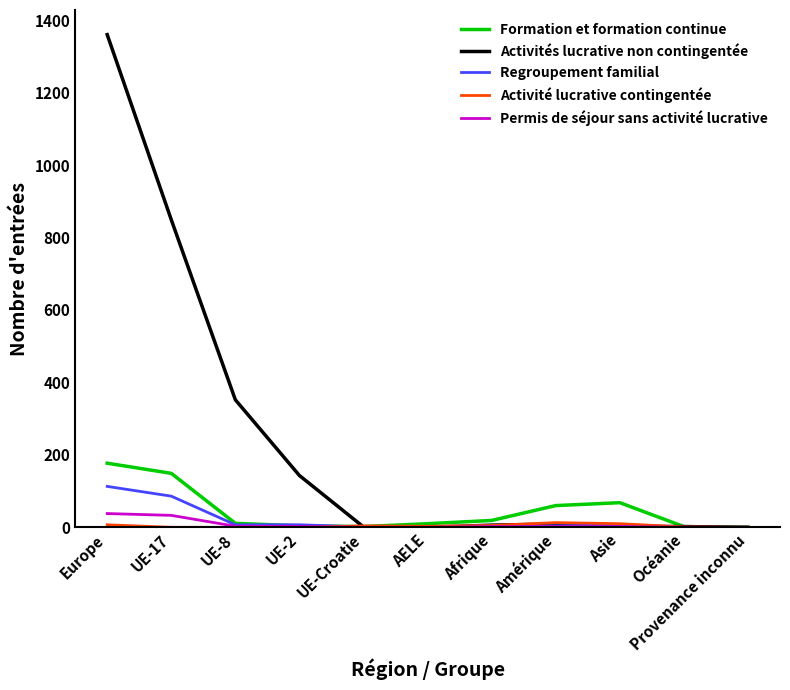

At which category is the sum across all series the highest?

Europe